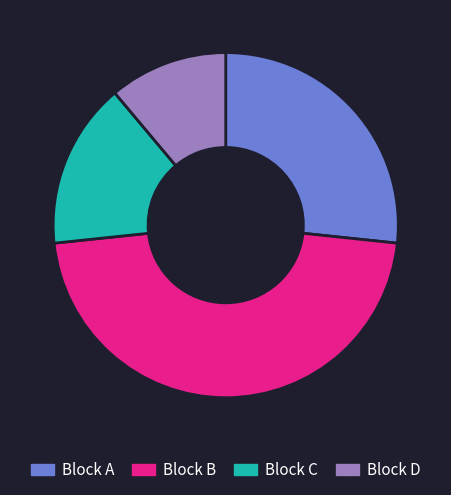

Which category has the biggest portion of the pie?

Block B